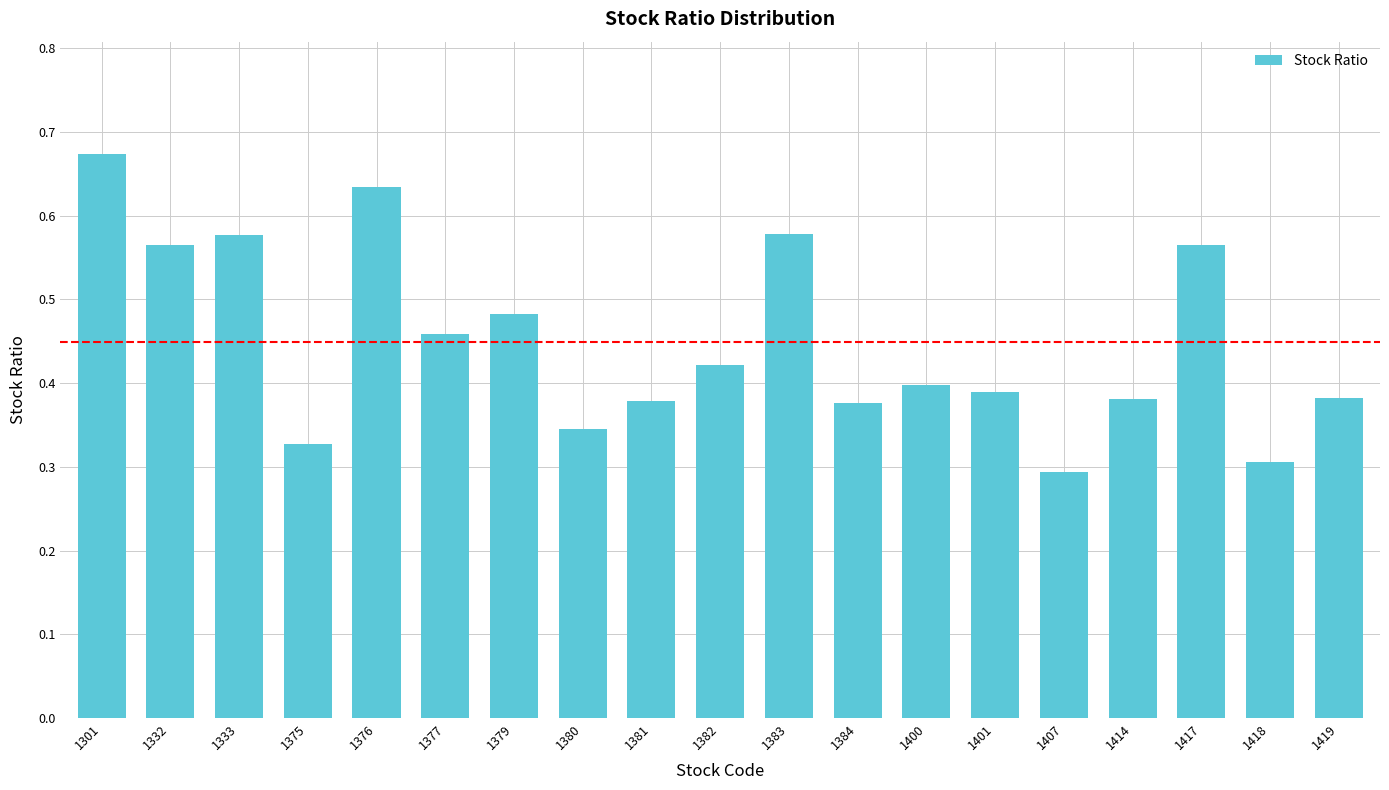

The value at 1376 is 0.8. True or false?

False